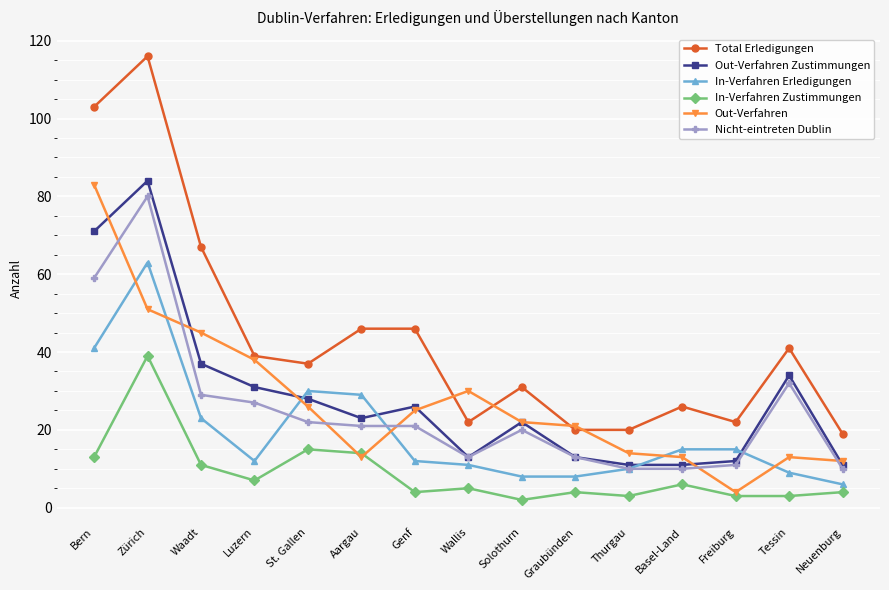

The In-Verfahren Erledigungen series shows 16 at Tessin. True or false?

False